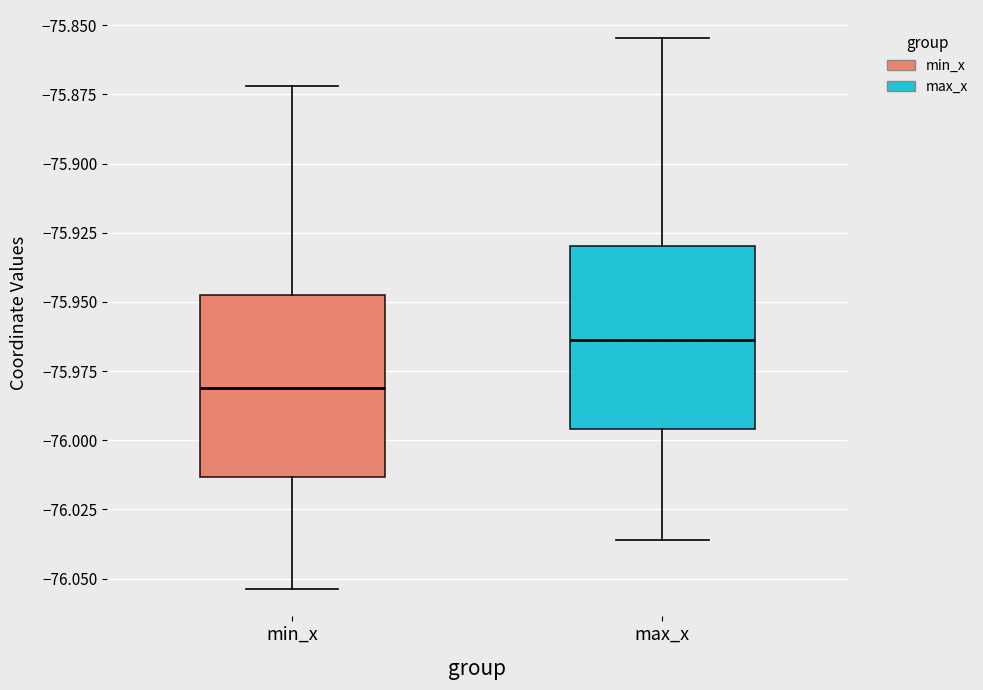

Where does the upper whisker of the box for max_x end on the y-axis? The values are not printed on the chart, so give them approximately, as read against the axis.

-75.855